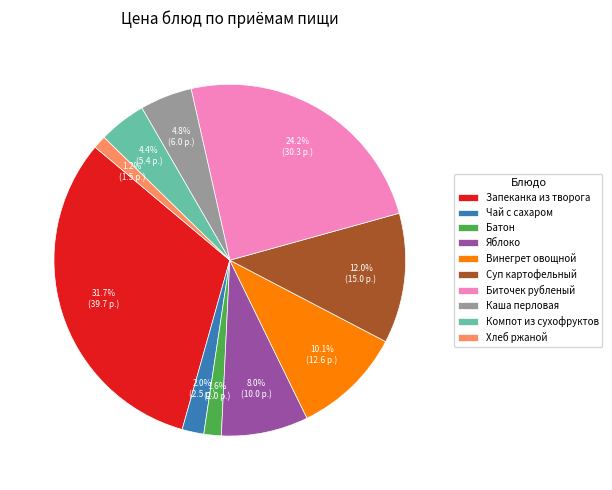

Combined, what portion of the pie is Чай с сахаром and Каша перловая?

6.8%